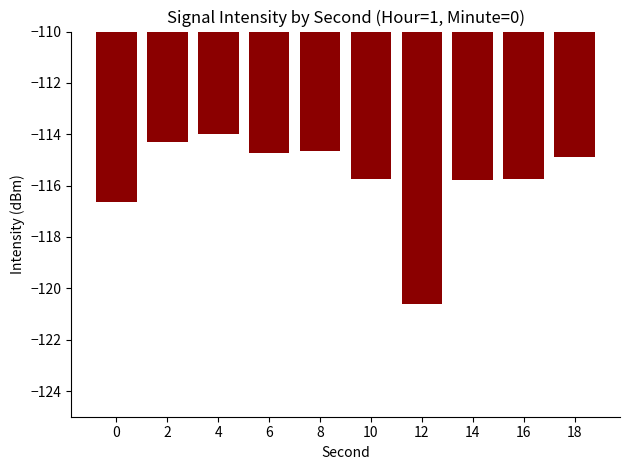

What is the minimum value shown in the chart?

-120.6